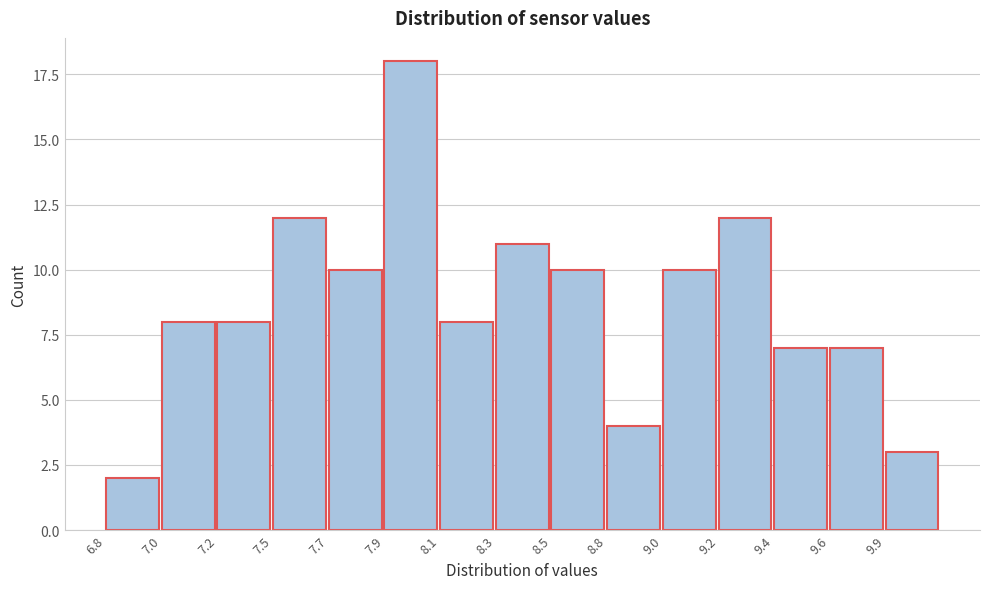

Reading left to right, list all the values displayed in this chart.

2	8	8	12	10	18	8	11	10	4	10	12	7	7	3